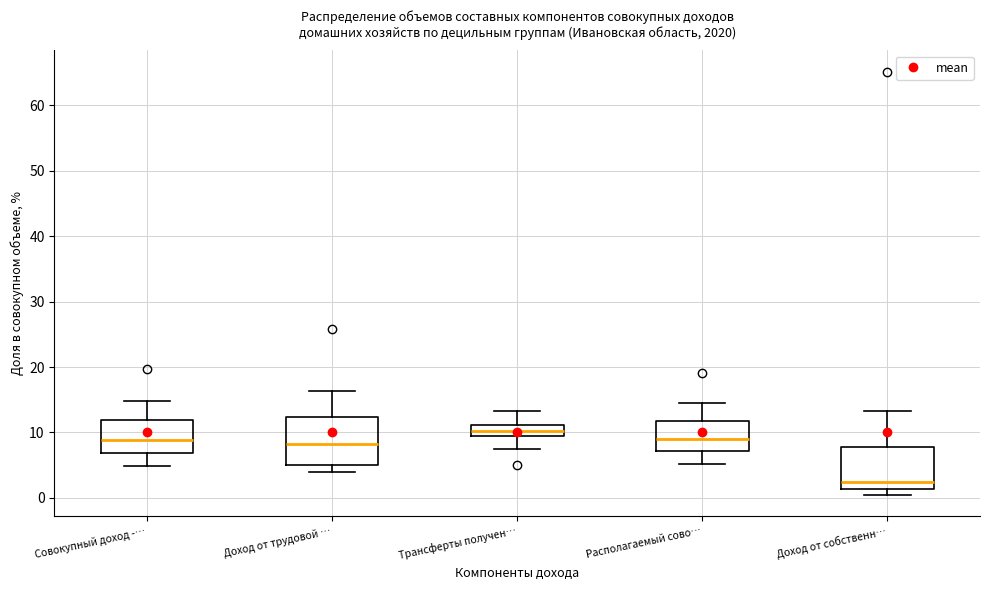

Reading left to right, transcribe this box plot: for each box, give where its median line is, the range the box spans, and where its two whiskers end, as read against the y-axis. The values are not printed on the chart, so give them approximately, as read against the axis.

Совокупный доход -…: median 9, box 7 to 12, whiskers 5 to 15
Доход от трудовой …: median 8, box 5 to 12, whiskers 4 to 16
Трансферты получен…: median 10, box 9 to 11, whiskers 7 to 13
Располагаемый сово…: median 9, box 7 to 12, whiskers 5 to 14
Доход от собственн…: median 2, box 1 to 8, whiskers 0 to 13